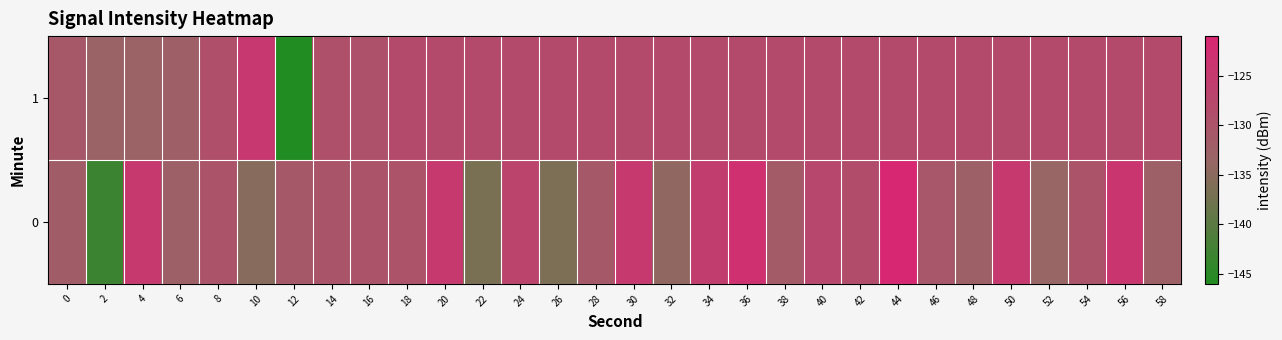

Reading left to right, extract all data points from this chart.

0: 0=-131.8	2=-143.2	4=-124.9	6=-132.5	8=-130.0	10=-135.3	12=-131.1	14=-130.1	16=-129.9	18=-129.8	20=-124.9	22=-136.8	24=-127.0	26=-136.5	28=-131.0	30=-124.8	32=-134.3	34=-125.7	36=-123.0	38=-131.4	40=-127.5	42=-128.8	44=-121.3	46=-130.4	48=-132.3	50=-124.7	52=-133.5	54=-130.0	56=-124.1	58=-132.5
1: 0=-130.9	2=-133.2	4=-133.1	6=-132.2	8=-129.1	10=-124.6	12=-146.0	14=-129.3	16=-129.6	18=-128.2	20=-128.2	22=-128.2	24=-128.2	26=-128.2	28=-128.2	30=-128.2	32=-128.2	34=-128.2	36=-128.2	38=-128.2	40=-128.2	42=-128.2	44=-128.2	46=-128.2	48=-128.2	50=-128.2	52=-128.2	54=-128.2	56=-128.2	58=-128.2